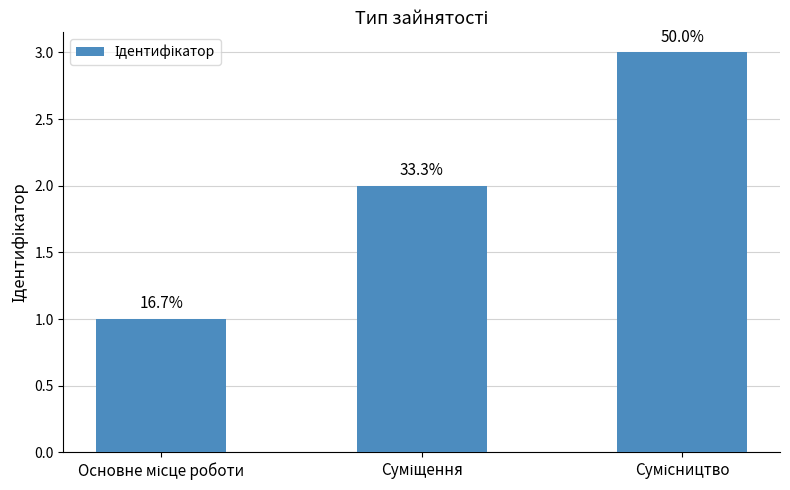

How many bars are there in total?

3